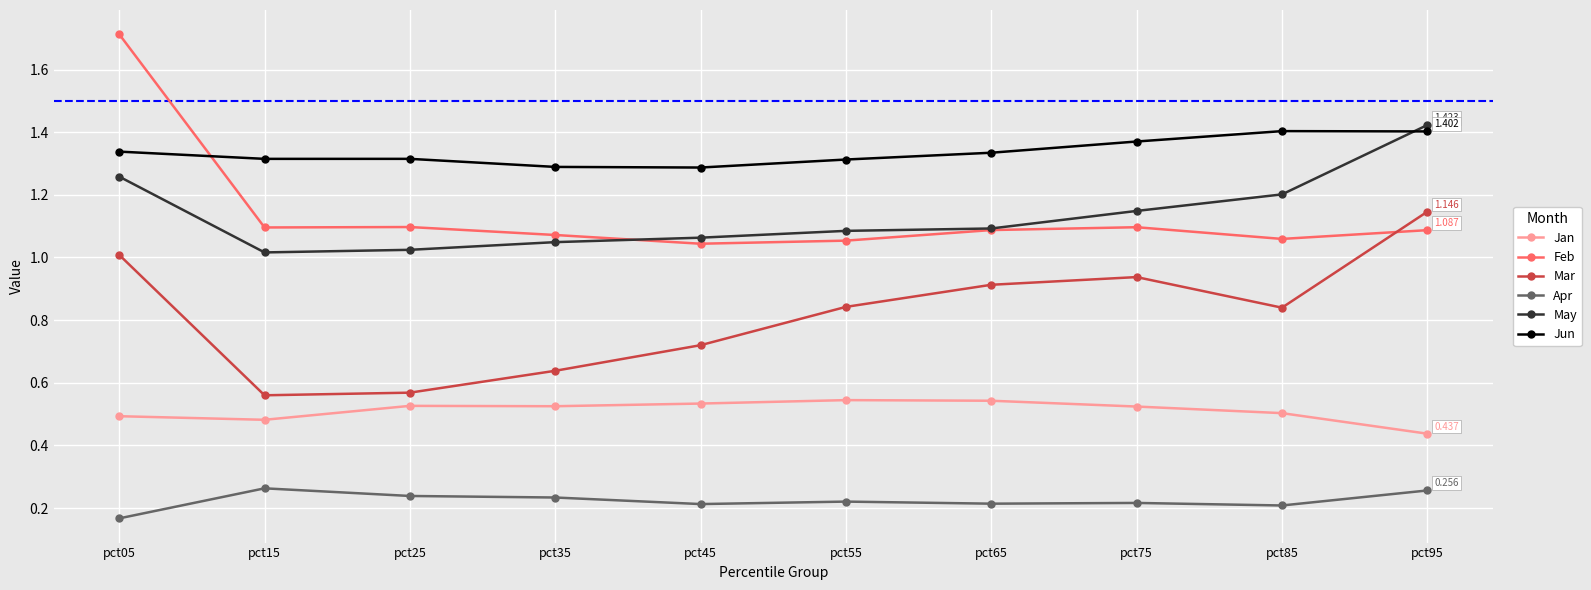

How many lines are shown in the chart?

6